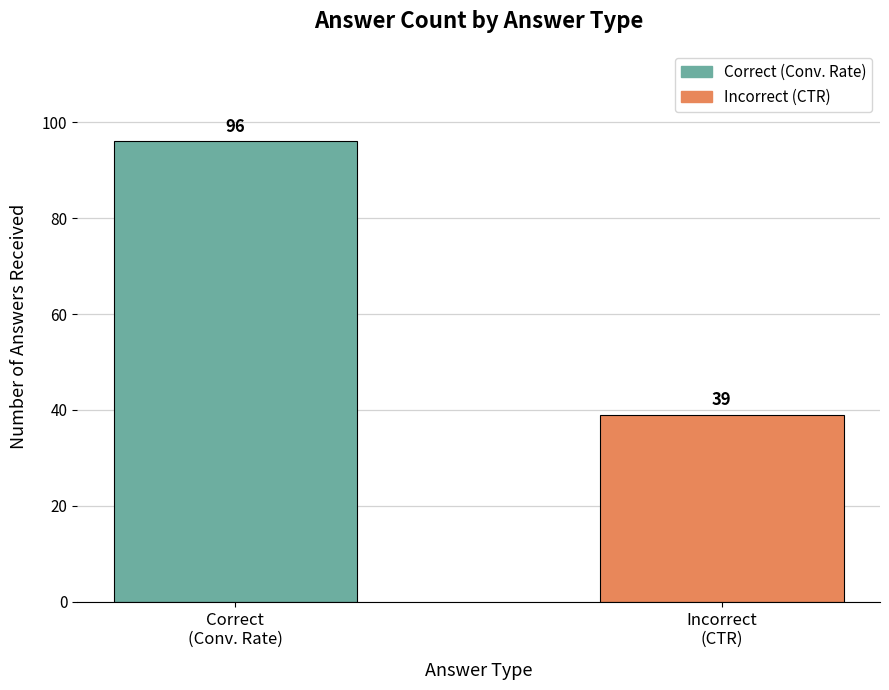

Approximately how many times larger is the value at Correct
(Conv. Rate) compared to Incorrect
(CTR)?

2.5